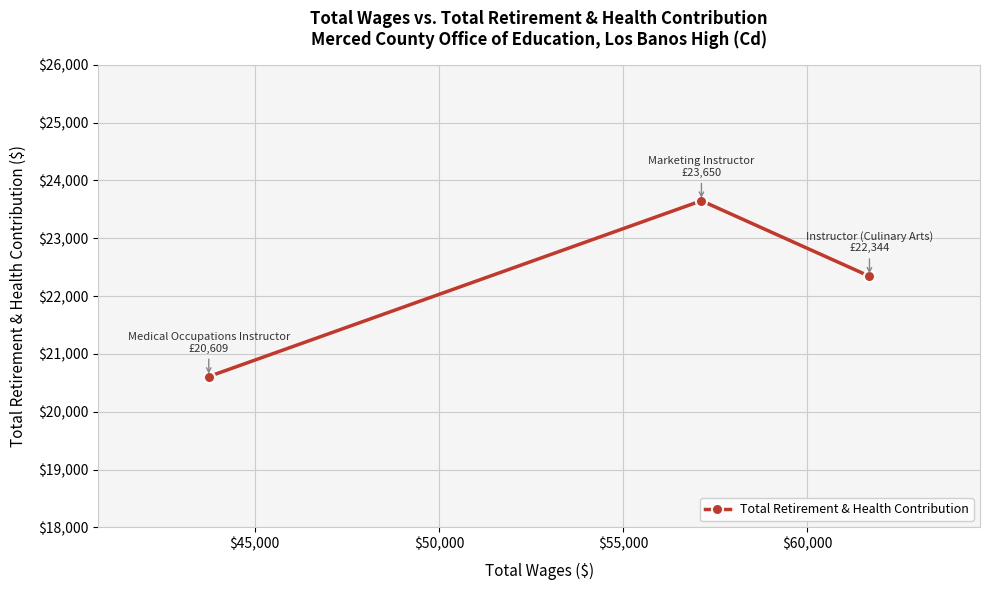

What is the minimum value shown in the chart?

20609